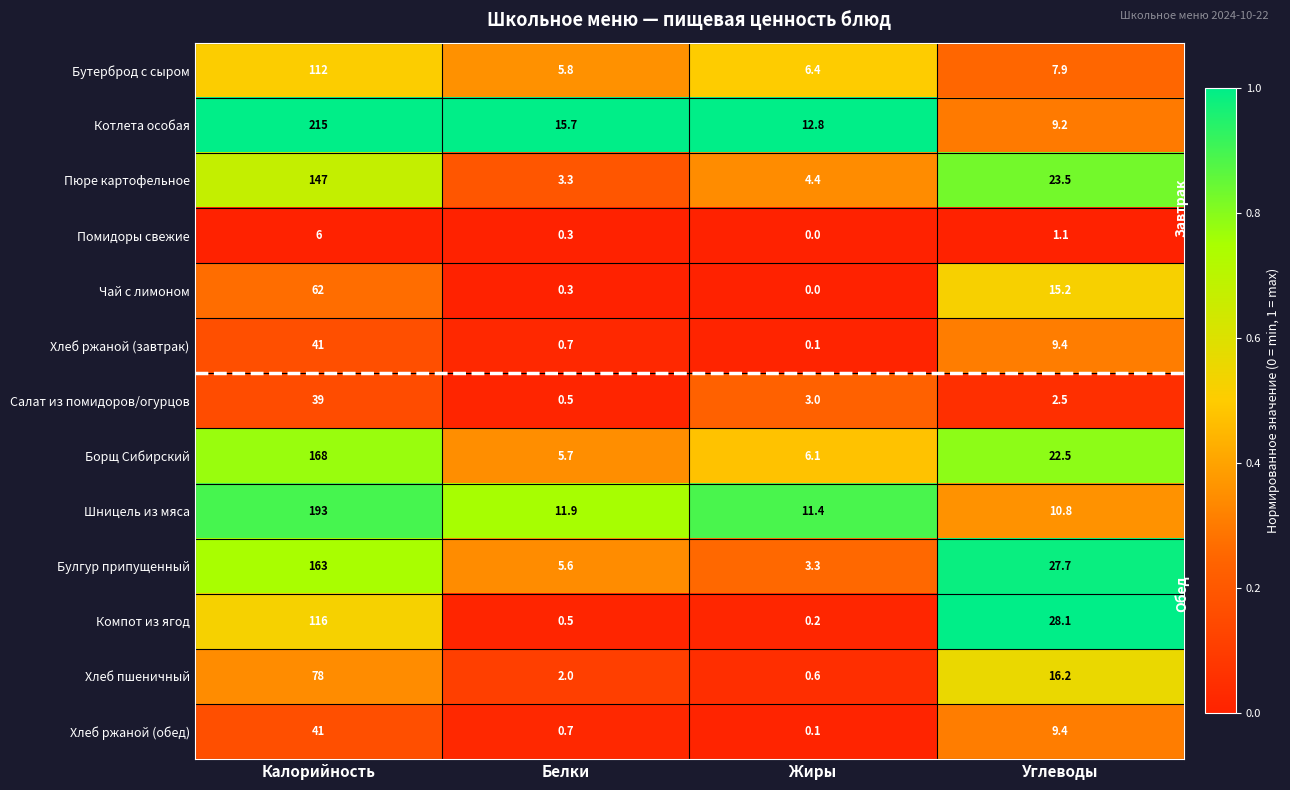

Is it true that Котлета особая equals 15.7 at Белки?

True